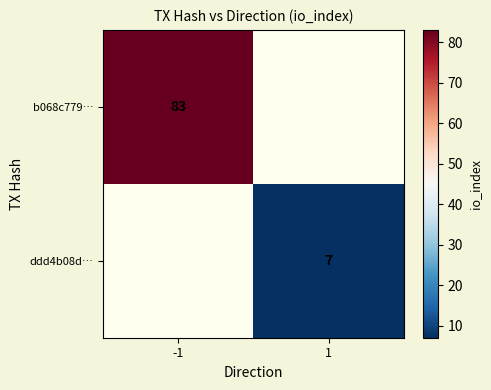

True or false: ddd4b08d… has a value of 7 at 1.

True